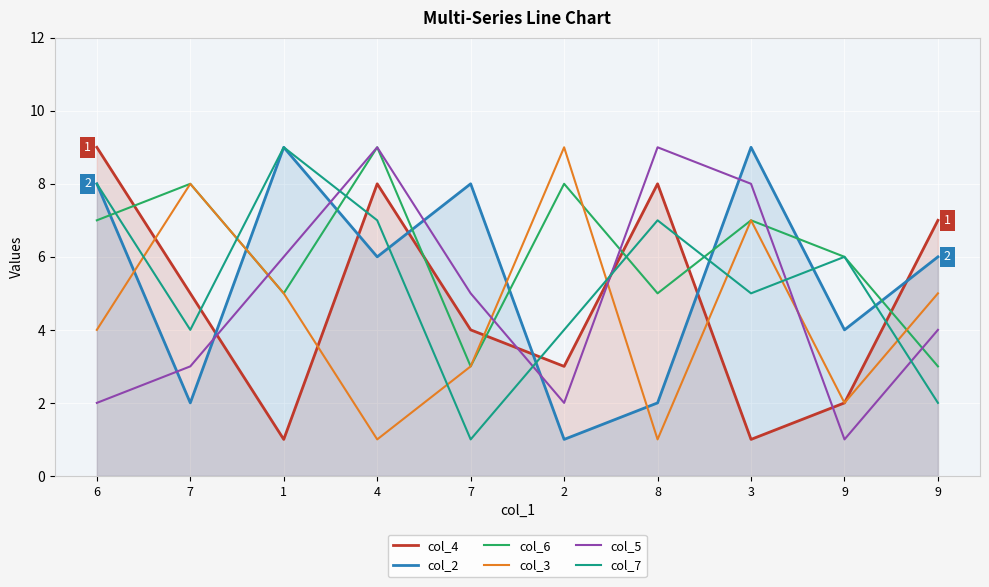

How many lines are shown in the chart?

6